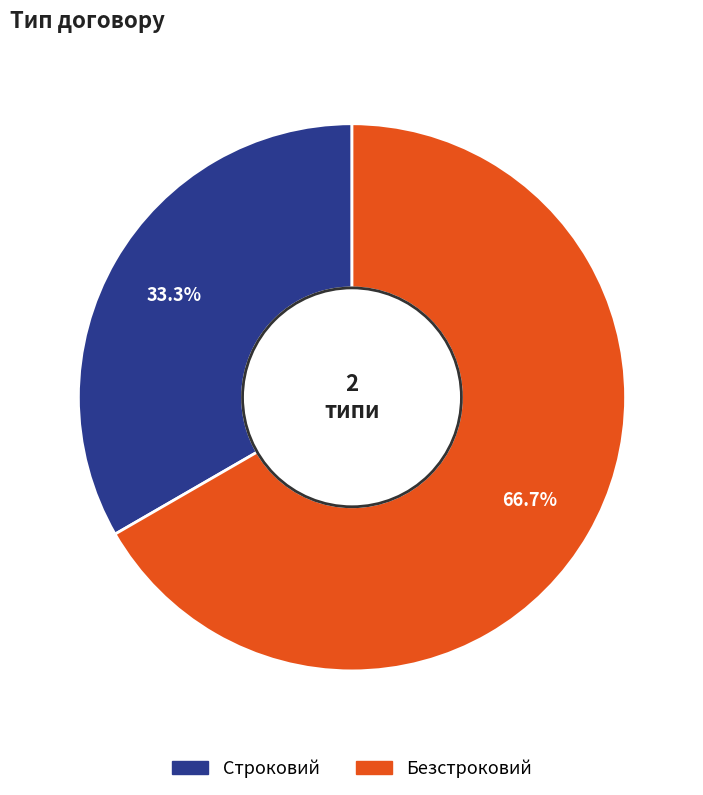

Which category has the biggest portion of the pie?

Безстроковий